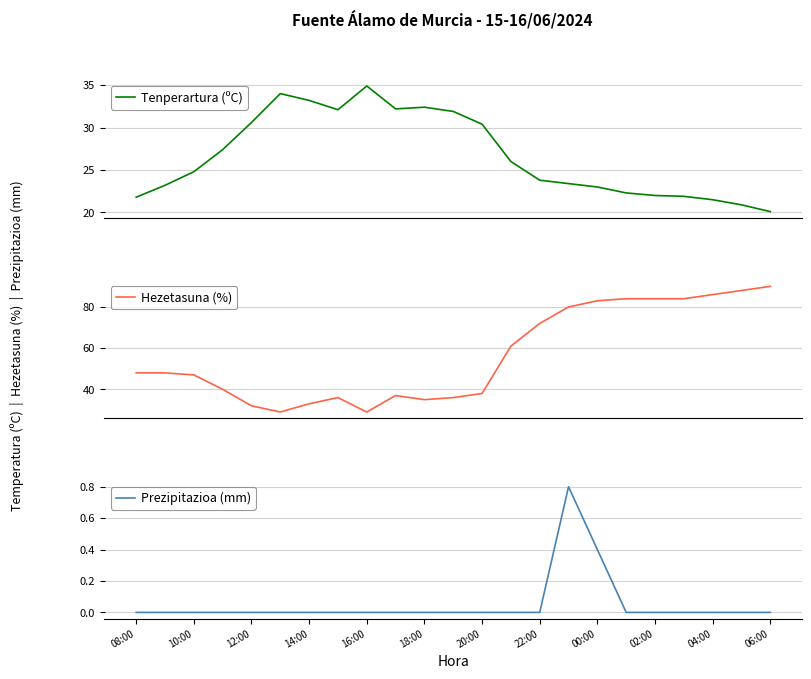

True or false: Hezetasuna (%) and Prezipitazioa (mm) intersect in this chart.

False